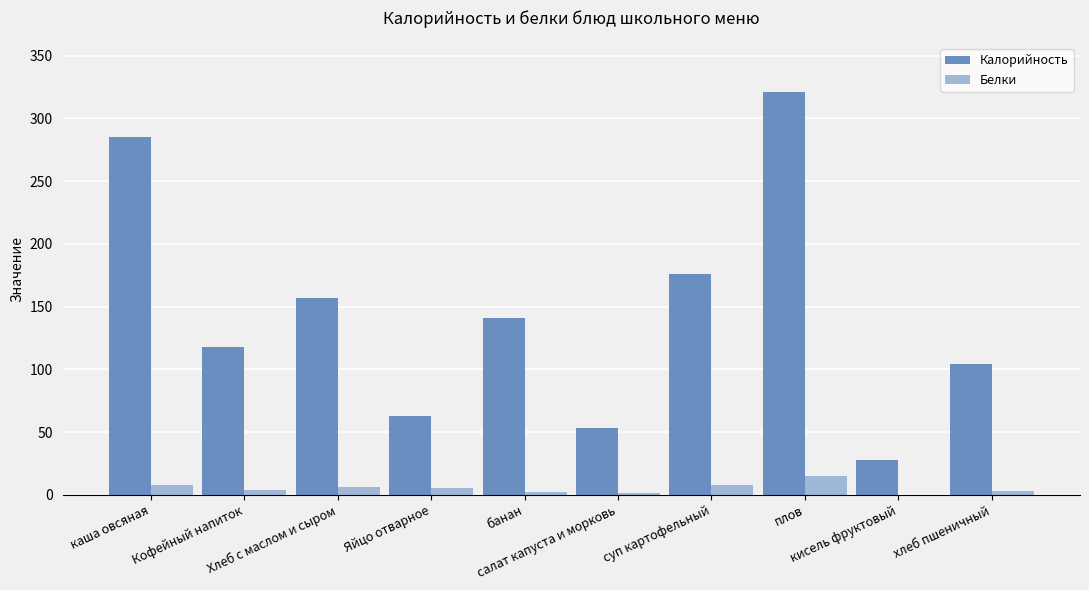

Which series has the largest total across all categories?

Калорийность